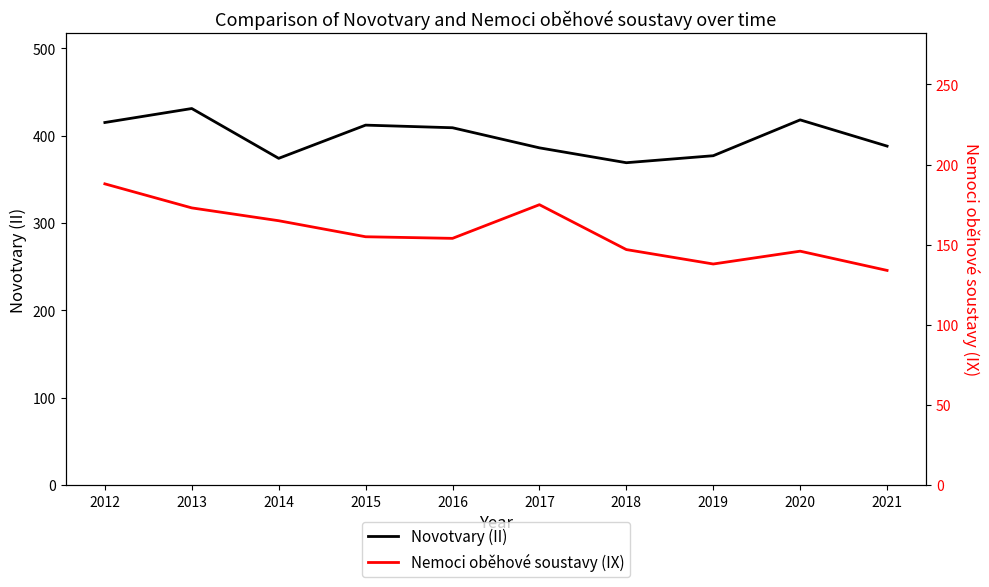

How many data points in Nemoci oběhové soustavy (IX) are above 155?

4